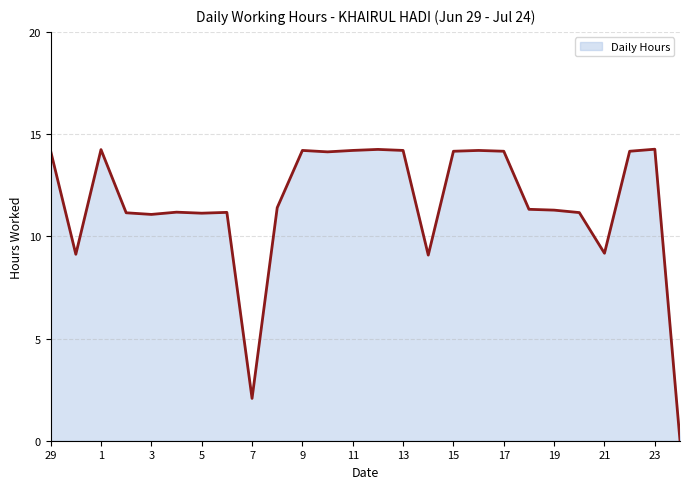

What is the maximum value shown in the chart?

14.3